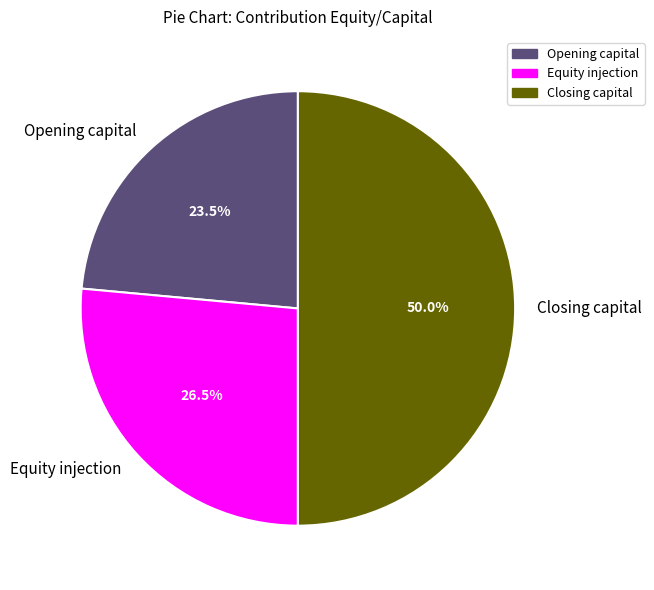

Approximately how many times larger is the value at Equity injection compared to Closing capital?

0.5